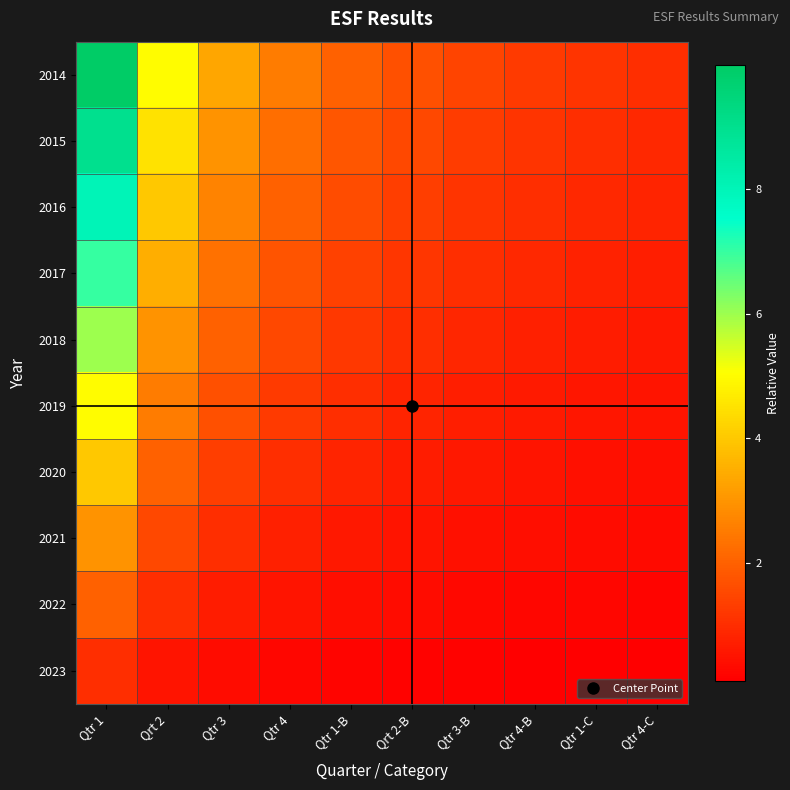

What is the maximum value shown in the chart?

10.0